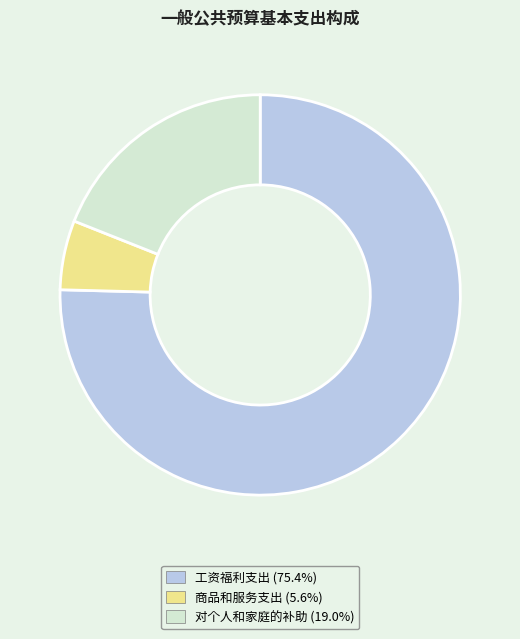

The 对个人和家庭的补助 slice represents 19% of the pie. True or false?

True